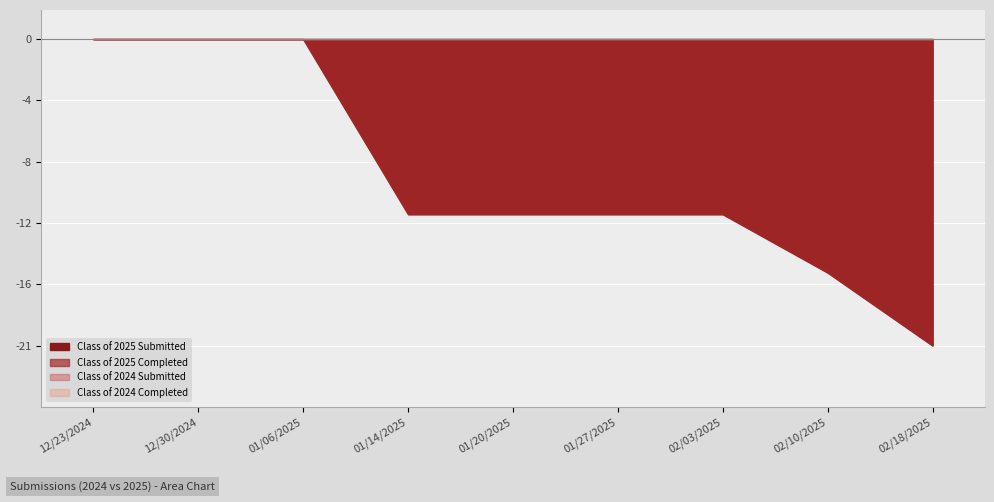

Where is Class of 2025 Completed nearest to the value 10?

01/14/2025